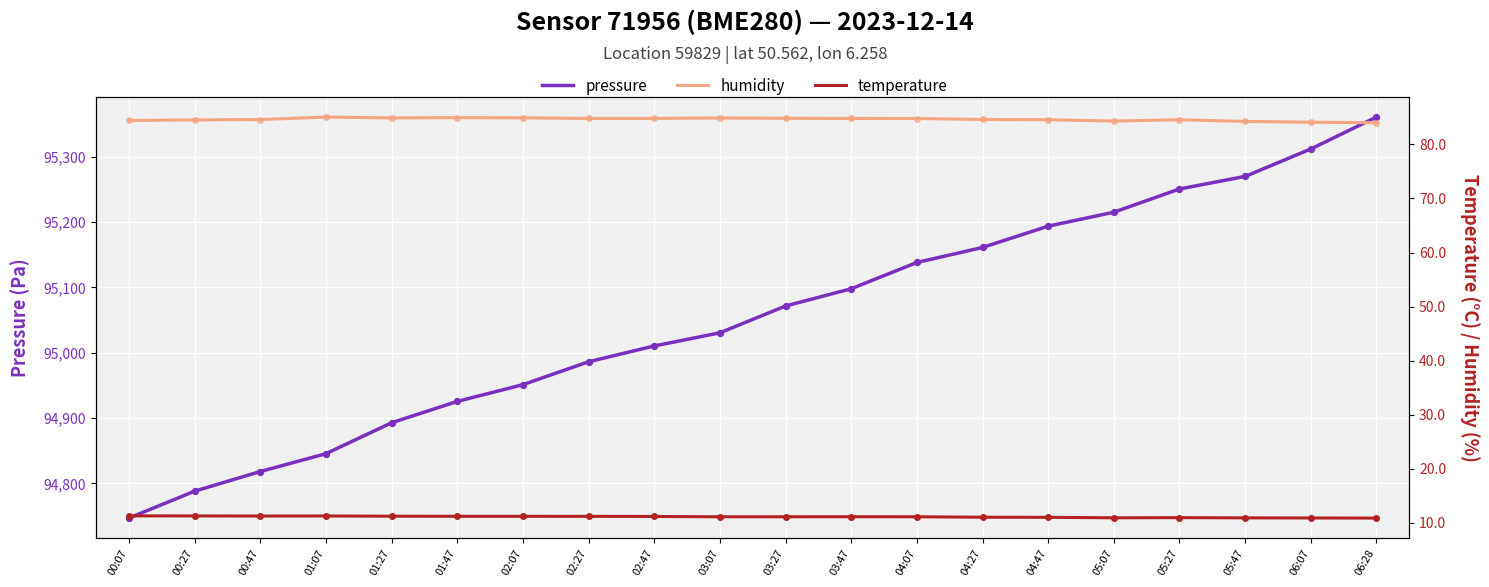

At how many categories does at least one series exceed 73897?

20